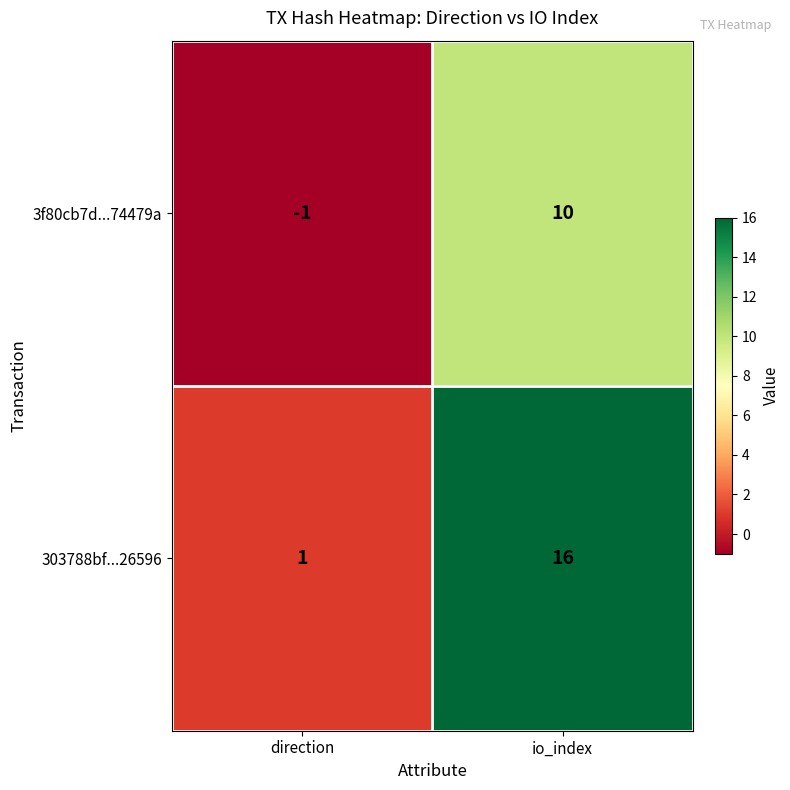

The value of 303788bf...26596 at direction is 2. True or false?

False